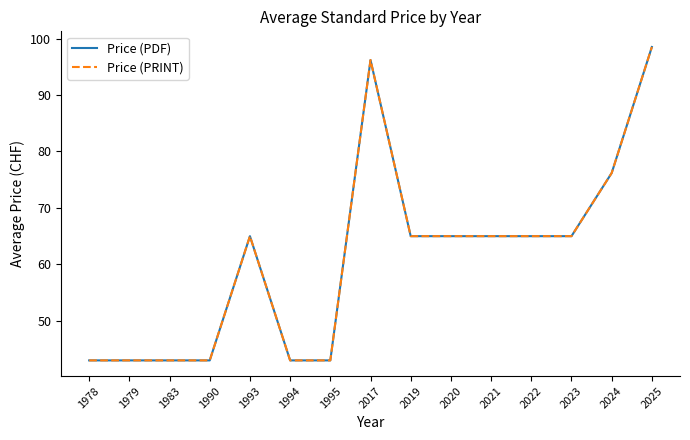

True or false: Price (PRINT) has more than 2 interior local peaks.

False